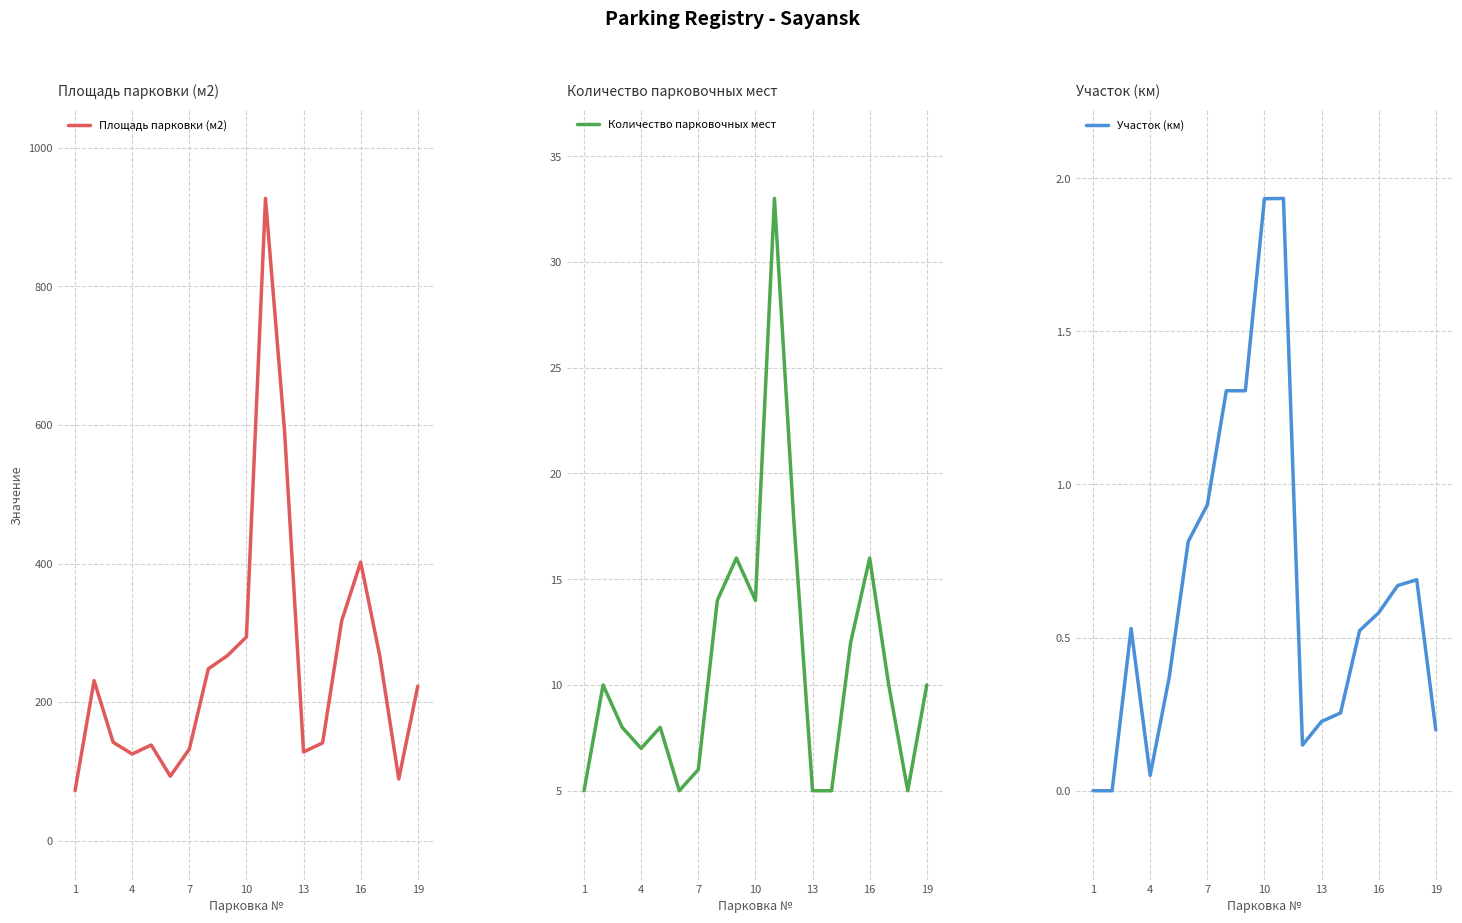

What are all the series names shown in the legend?

Площадь парковки (м2), Количество парковочных мест, Участок (км)